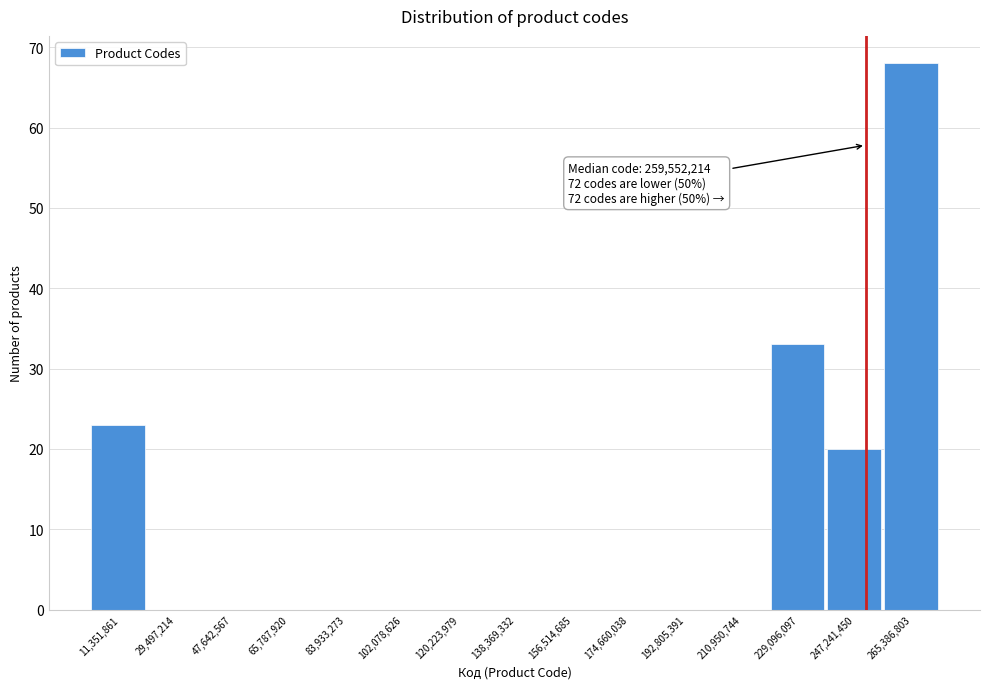

Reading right to left, transcribe all the data shown in this chart.

265,386,803=68	247,241,450=20	229,096,097=33	210,950,744=0	192,805,391=0	174,660,038=0	156,514,685=0	138,369,332=0	120,223,979=0	102,078,626=0	83,933,273=0	65,787,920=0	47,642,567=0	29,497,214=0	11,351,861=23